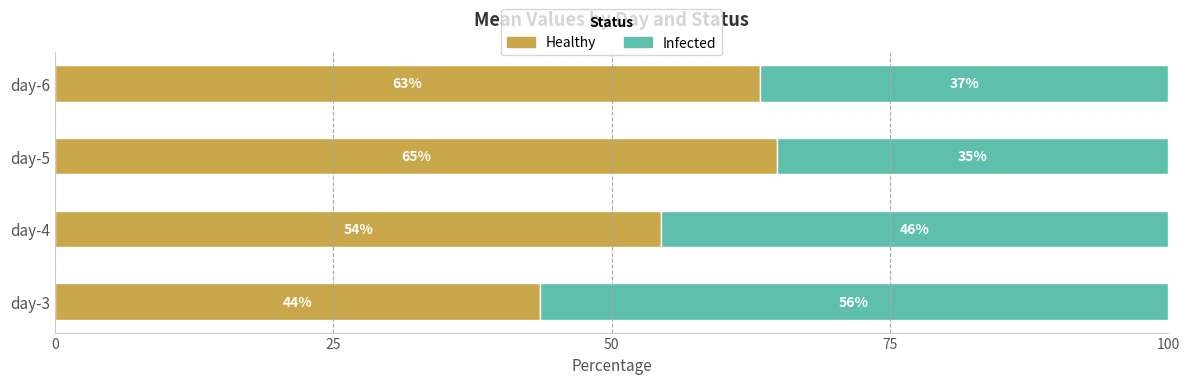

What are all the series names shown in the legend?

Healthy, Infected